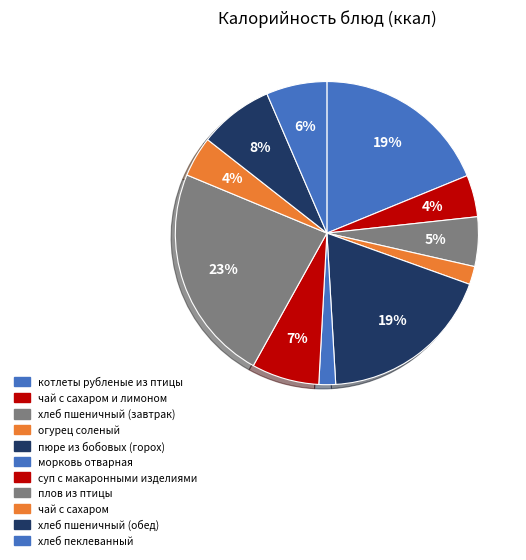

Which category has the smallest portion of the pie?

морковь отварная